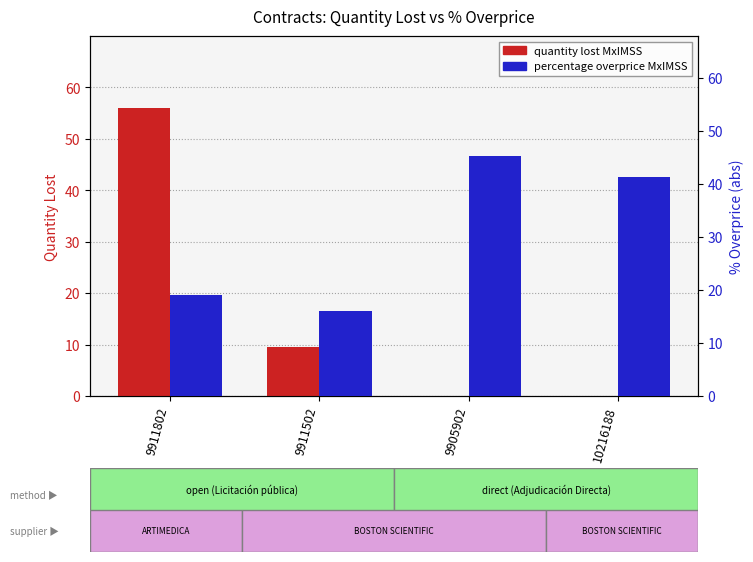

What is the label of the 4th bar from the left?

10216188